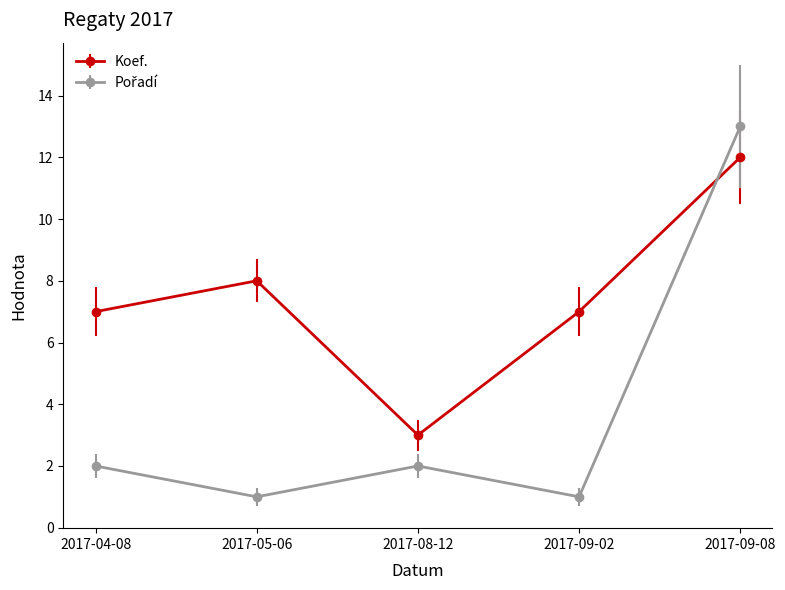

True or false: Koef. has more than 1 interior local peaks.

False